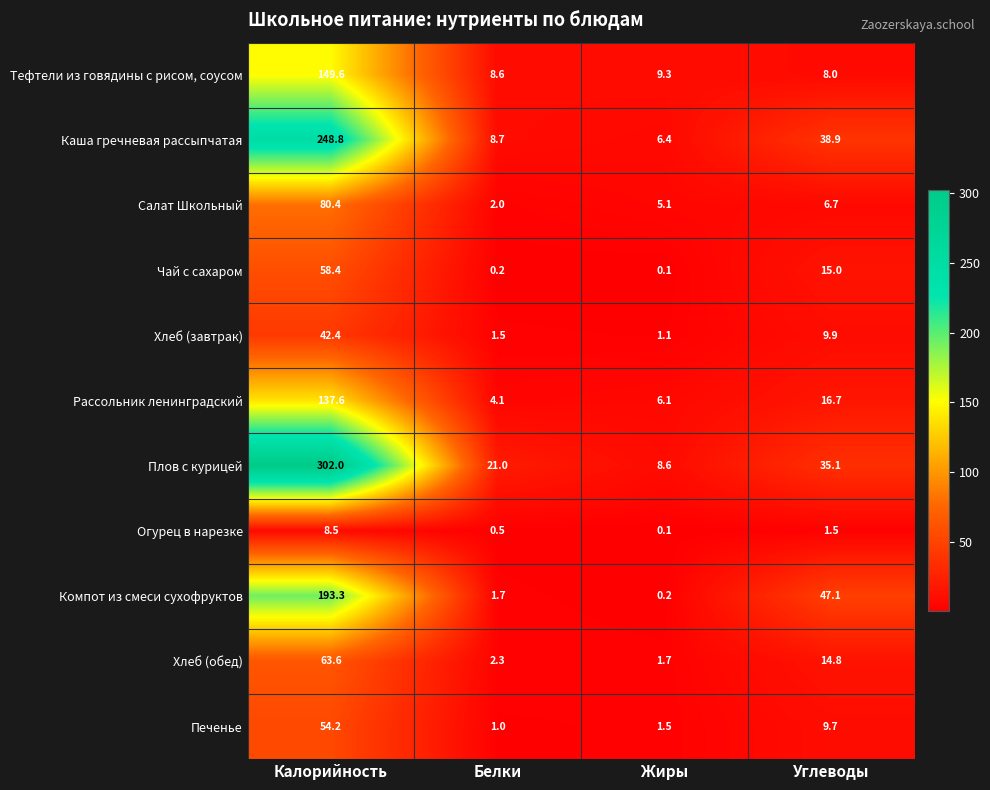

What is the difference between the highest and lowest values at Белки?

20.8